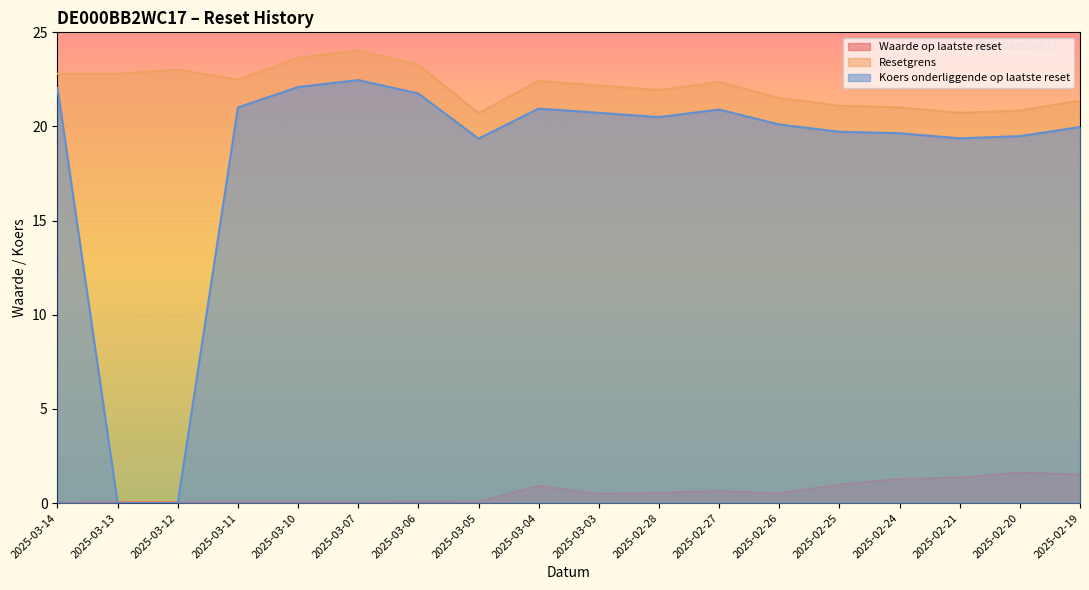

True or false: Koers onderliggende op laatste reset and Resetgrens cross at least once.

False